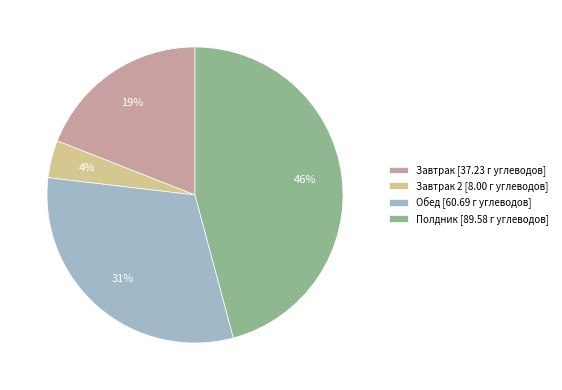

Which category has the biggest portion of the pie?

Полдник [89.58 г углеводов]